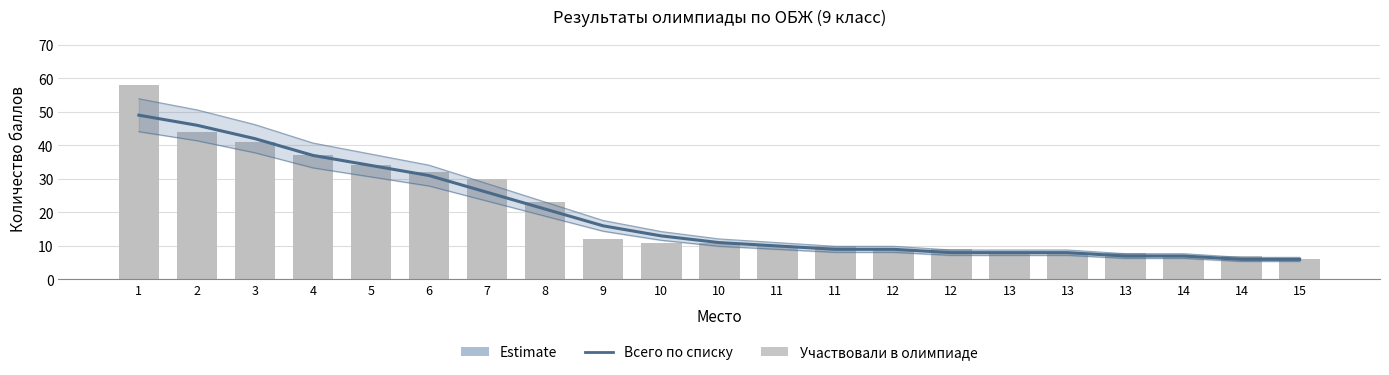

Reading left to right, transcribe all the data shown in this chart.

Всего по списку: 1=49	2=46	3=42	4=37	5=34	6=31	7=26	8=21	9=16	10=13	10=11	11=10	11=9	12=9	12=8	13=8	13=8	13=7	14=7	14=6	15=6
Участвовали в олимпиаде: 1=58	2=44	3=41	4=37	5=34	6=32	7=30	8=23	9=12	10=11	10=11	11=10	11=10	12=9	12=9	13=8	13=8	13=8	14=7	14=7	15=6